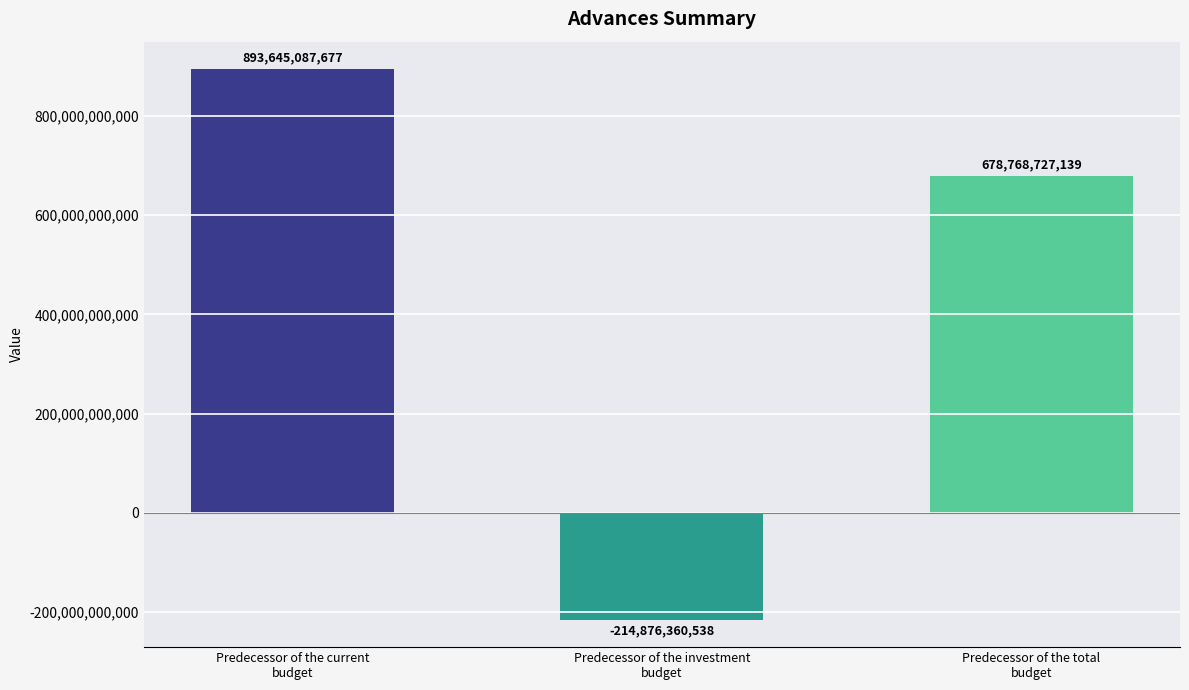

List the labels in order of value, largest first.

Predecessor of the current
budget, Predecessor of the total
budget, Predecessor of the investment
budget